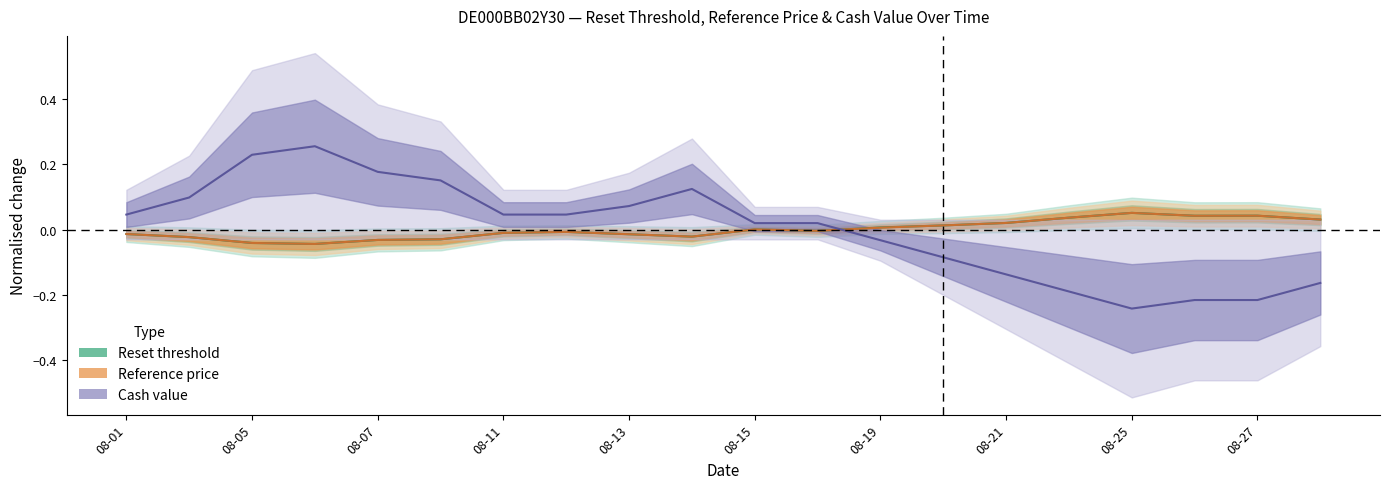

Which has a higher value, 19 or 08-07?

19